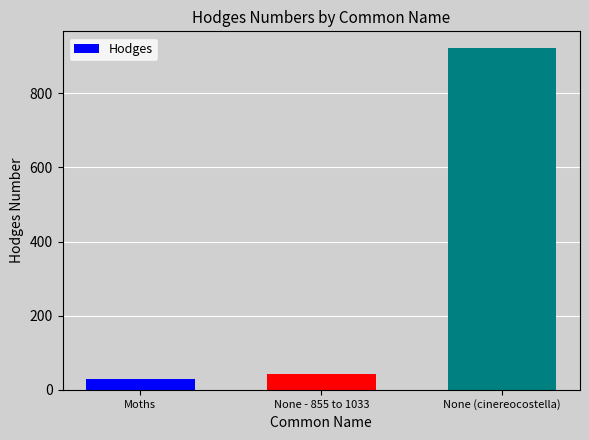

What is the value of the 3rd bar from the left?

921.0